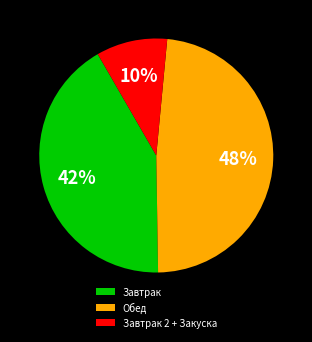

How many slices are in this pie chart?

3